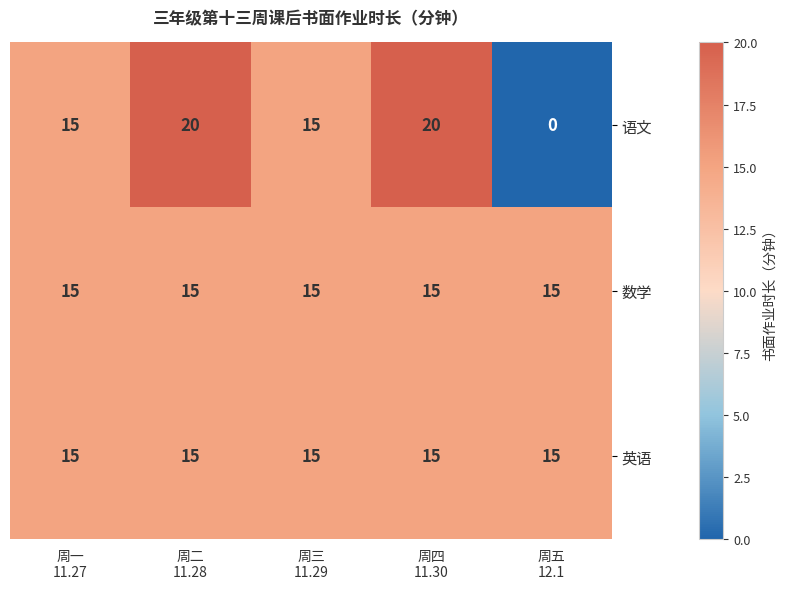

Reading right to left, extract all data points from this chart.

语文: 0	20	15	20	15
数学: 15	15	15	15	15
英语: 15	15	15	15	15